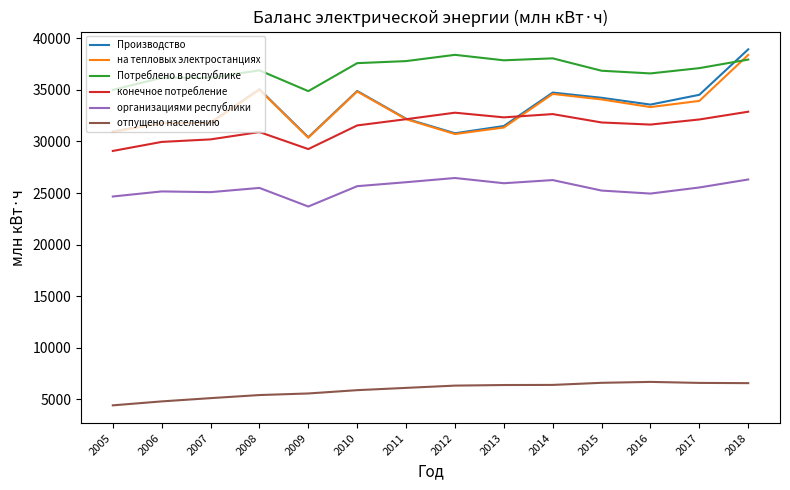

Where does the Потреблено в республике series first go above 37107?

2010